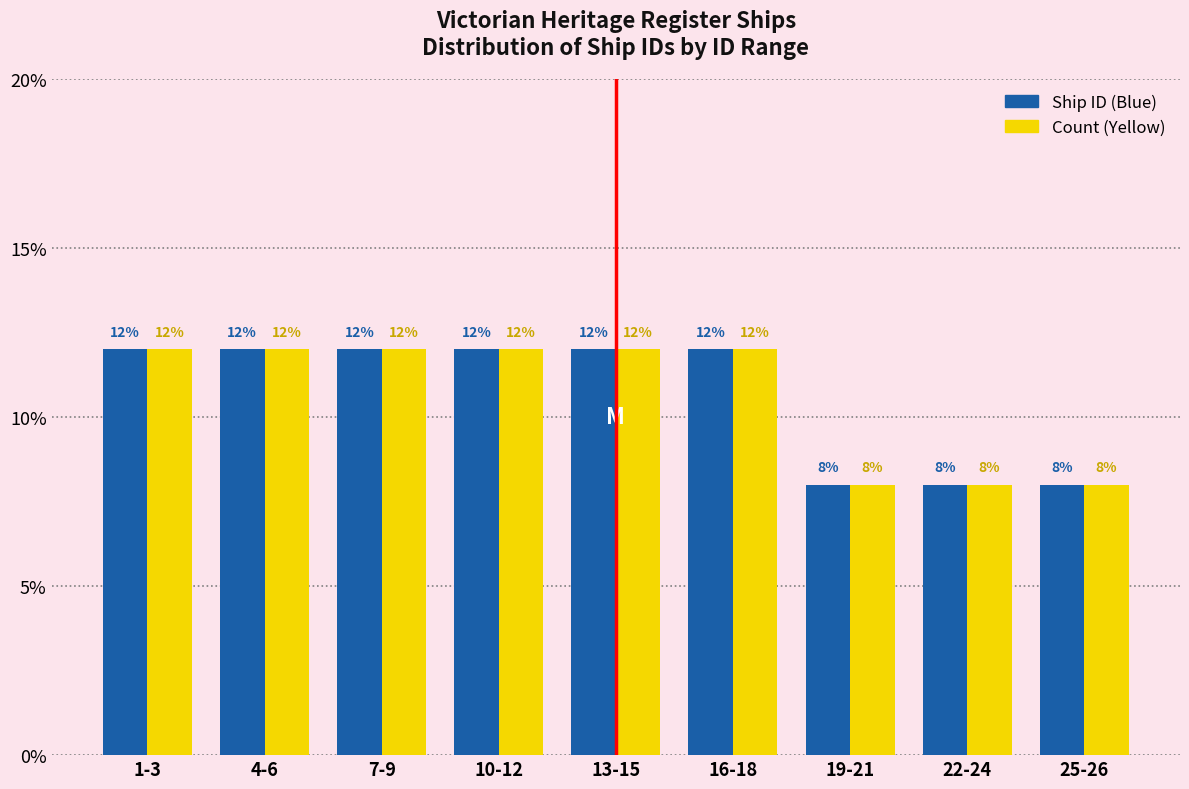

Reading left to right, transcribe all the data shown in this chart.

Ship ID (Blue): 1-3=12	4-6=12	7-9=12	10-12=12	13-15=12	16-18=12	19-21=8	22-24=8	25-26=8
Count (Yellow): 1-3=12	4-6=12	7-9=12	10-12=12	13-15=12	16-18=12	19-21=8	22-24=8	25-26=8